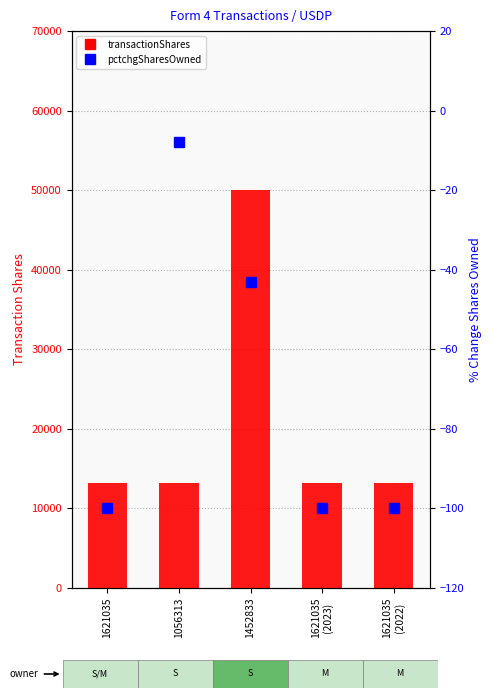

Which series has the largest total across all categories?

transactionShares